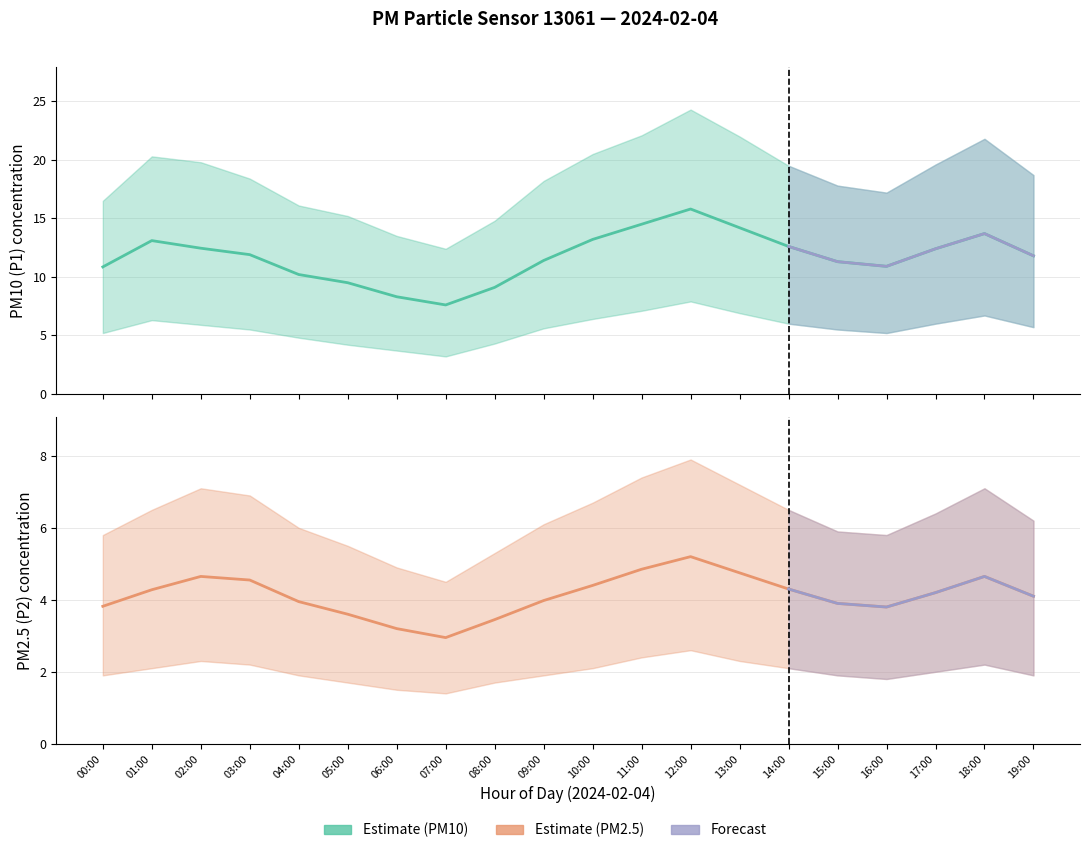

Reading left to right, what are all the values shown in this chart?

P1: 10.8	13.1	12.4	11.9	10.2	9.5	8.3	7.6	9.1	11.4	13.2	14.5	15.8	14.2	12.6	11.3	10.9	12.4	13.7	11.8
P1_upper: 16.5	20.3	19.8	18.4	16.1	15.2	13.5	12.4	14.8	18.2	20.5	22.1	24.3	22.0	19.5	17.8	17.2	19.6	21.8	18.7
P1_lower: 5.2	6.3	5.9	5.5	4.8	4.2	3.7	3.2	4.3	5.6	6.4	7.1	7.9	6.9	6.0	5.5	5.2	6.0	6.7	5.7
P2: 3.8	4.3	4.7	4.5	4.0	3.6	3.2	3.0	3.5	4.0	4.4	4.8	5.2	4.8	4.3	3.9	3.8	4.2	4.7	4.1
P2_upper: 5.8	6.5	7.1	6.9	6.0	5.5	4.9	4.5	5.3	6.1	6.7	7.4	7.9	7.2	6.5	5.9	5.8	6.4	7.1	6.2
P2_lower: 1.9	2.1	2.3	2.2	1.9	1.7	1.5	1.4	1.7	1.9	2.1	2.4	2.6	2.3	2.1	1.9	1.8	2.0	2.2	1.9